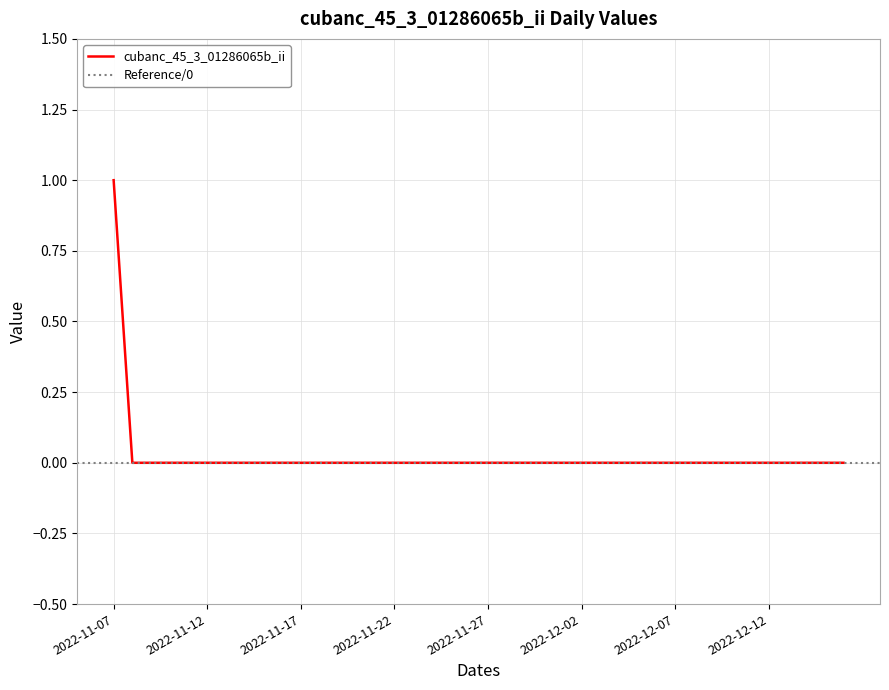

What position from the right is 2022-11-10?

37